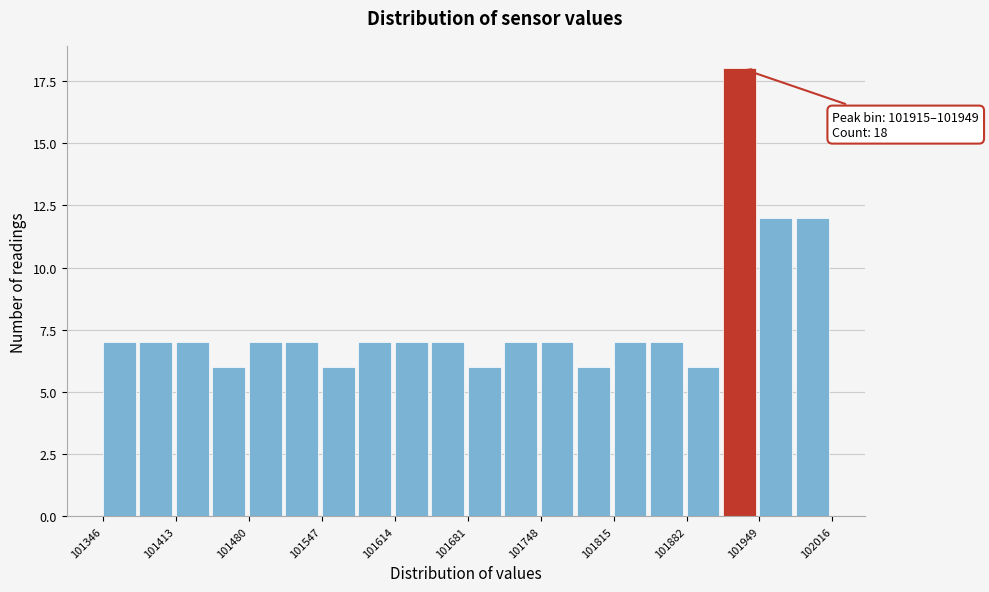

Around what value on the x-axis is the tallest bar? Give the approximate position of its centre, as read against the axis.

101930